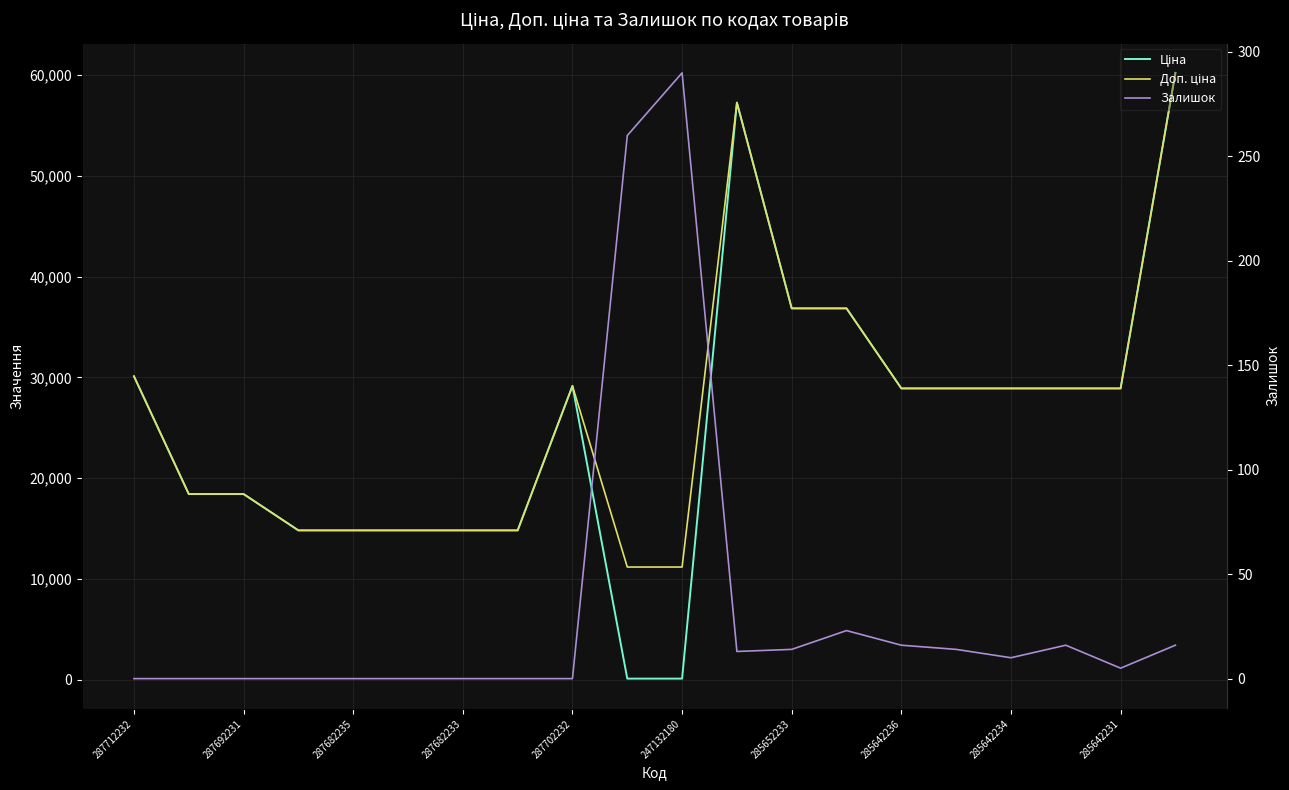

Reading left to right, extract all data points from this chart.

Ціна: 30102.8	18420.9	18420.9	14817.6	14817.6	14817.6	14817.6	14817.6	29152.3	111.8	111.8	57258.0	36841.8	36841.8	28901.7	28901.7	28901.7	28901.7	28901.7	60205.6
Доп. ціна: 30102.8	18420.9	18420.9	14817.6	14817.6	14817.6	14817.6	14817.6	29152.3	11182.0	11182.0	57258.0	36841.8	36841.8	28901.7	28901.7	28901.7	28901.7	28901.7	60205.6
Залишок: 0.0	0.0	0.0	0.0	0.0	0.0	0.0	0.0	0.0	260.0	290.0	13.0	14.0	23.0	16.0	14.0	10.0	16.0	5.0	16.0